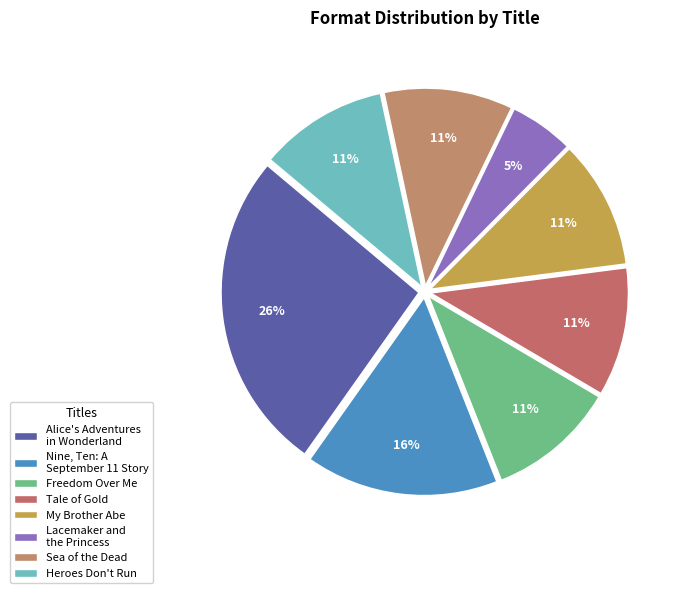

How many slices are in this pie chart?

8